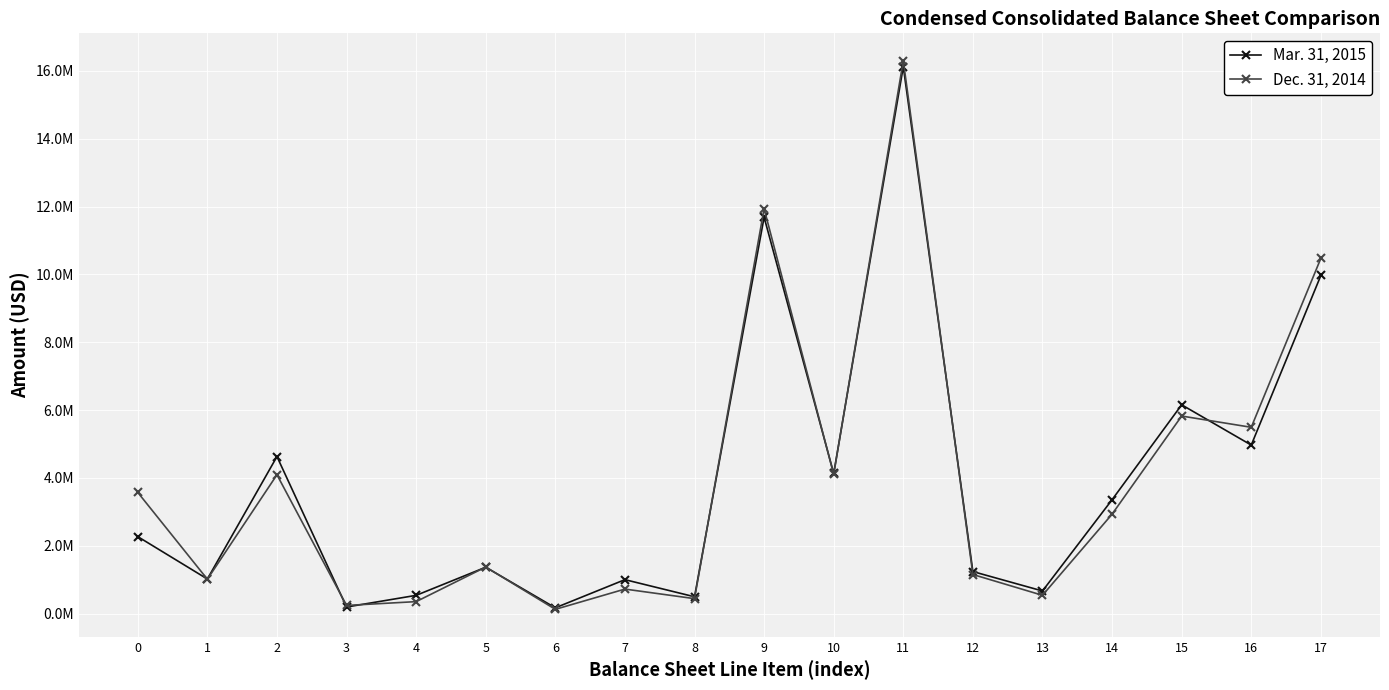

Does the chart have visible grid lines?

Yes